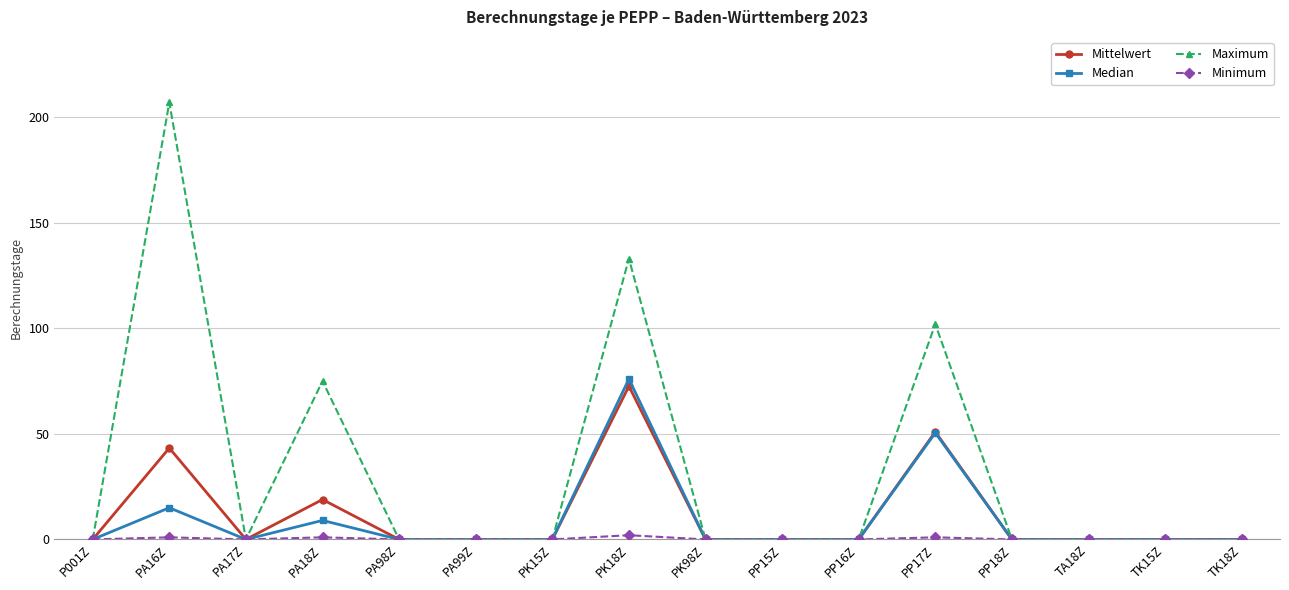

At which category does the chart reach its peak across all series?

PA16Z